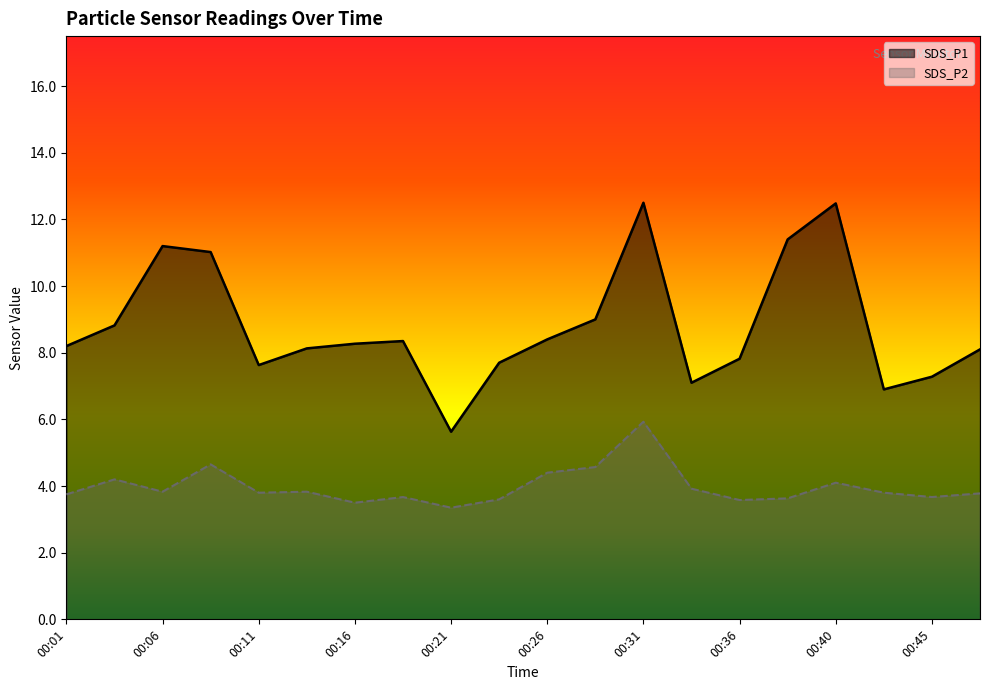

At how many categories does at least one series exceed 5?

20